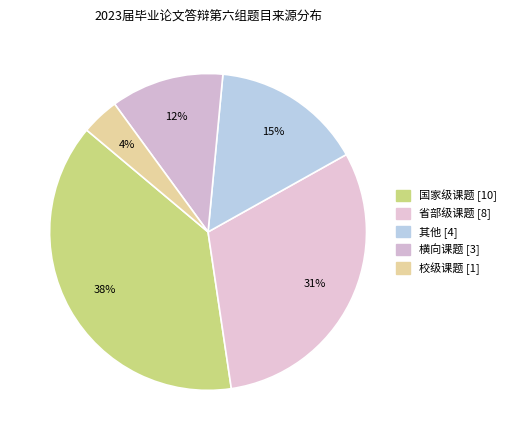

Which category has the smallest portion of the pie?

校级课题